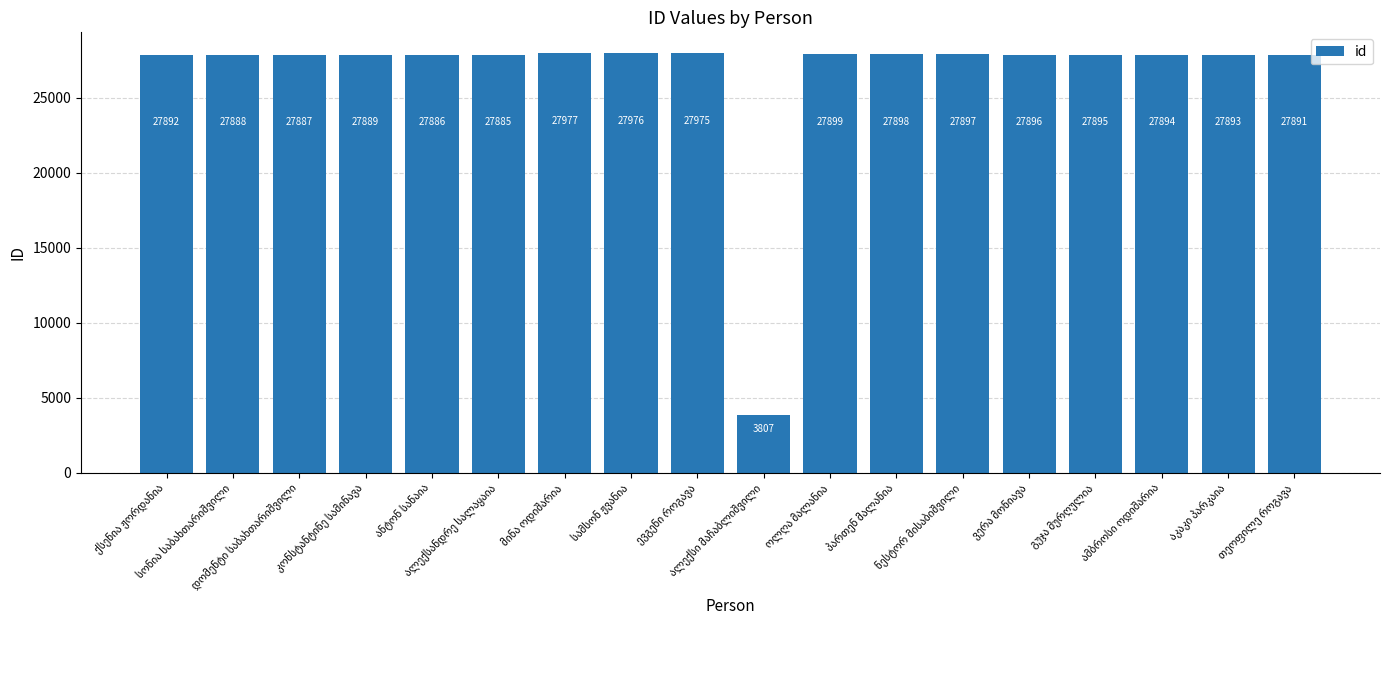

What is the difference between the maximum and second lowest values?

92